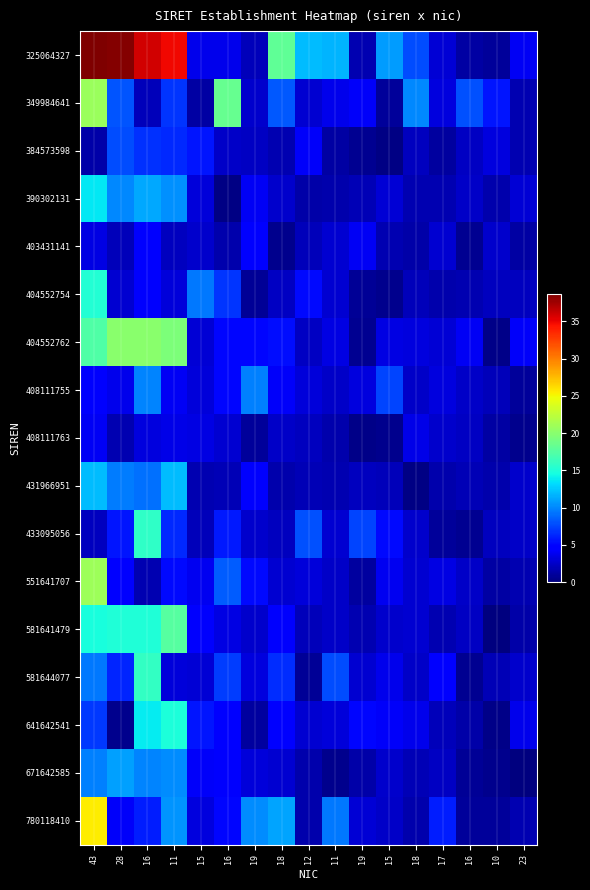

Which series has the largest total across all categories?

325064327